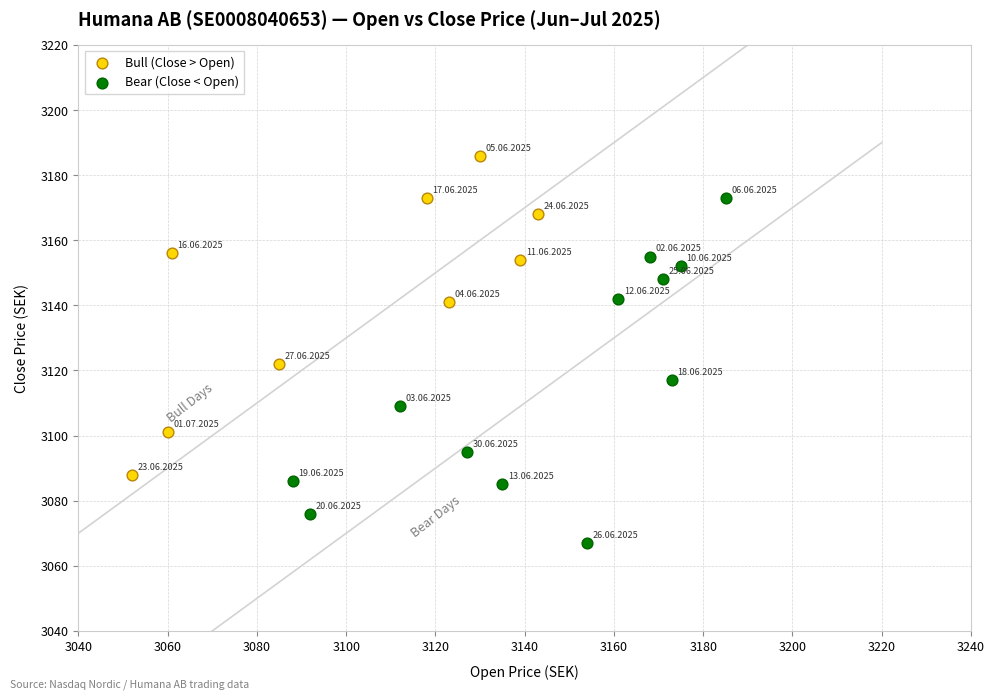

Which series reaches the maximum Y coordinate?

Bull (Close > Open)